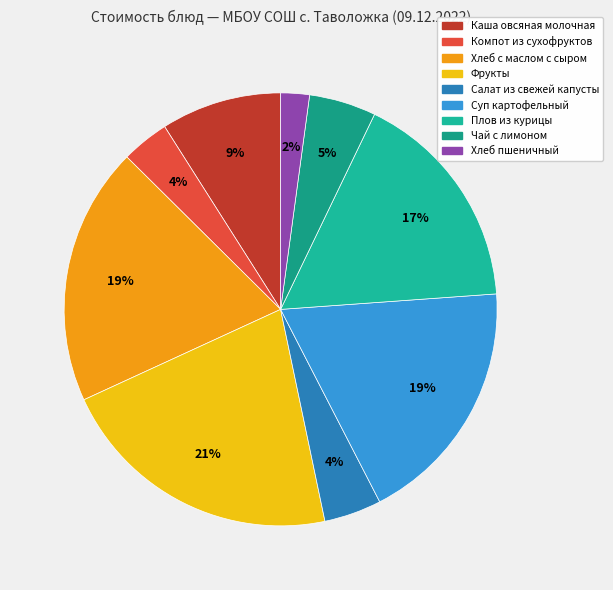

What is the total percentage of Каша овсяная молочная and Компот из сухофруктов?

12.6%